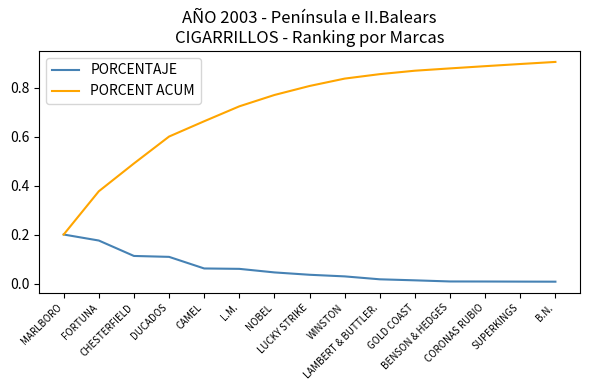

Which series has the largest total across all categories?

PORCENT ACUM